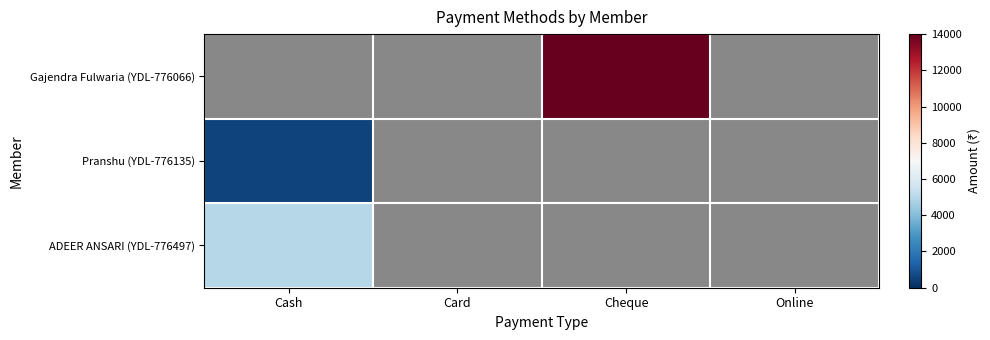

Which series has the largest total across all categories?

Gajendra Fulwaria (YDL-776066)